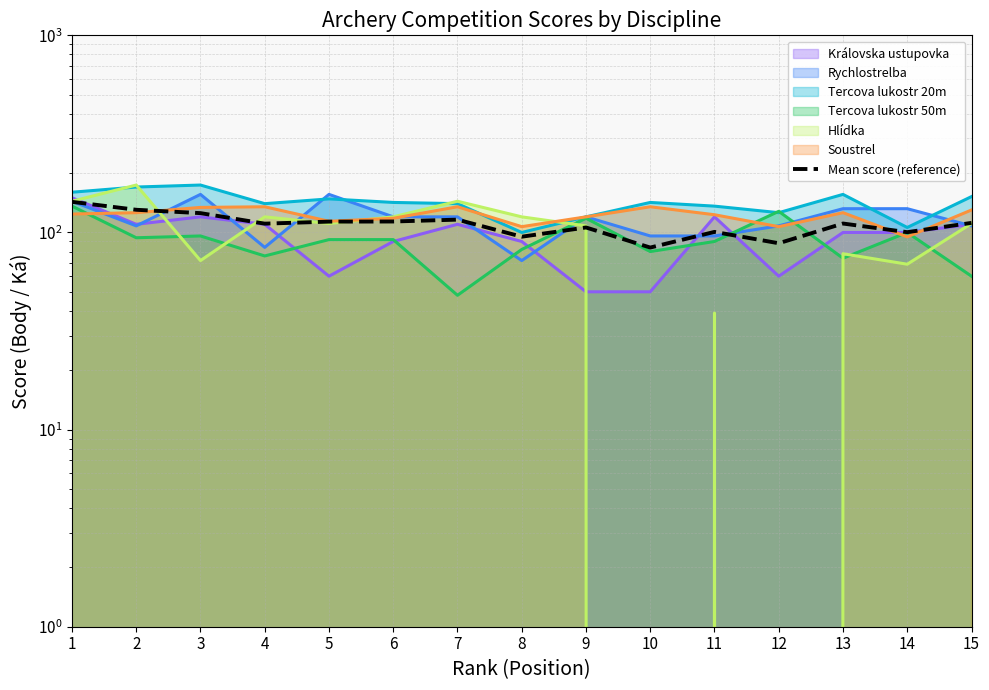

Where does the data first go above 111?

1